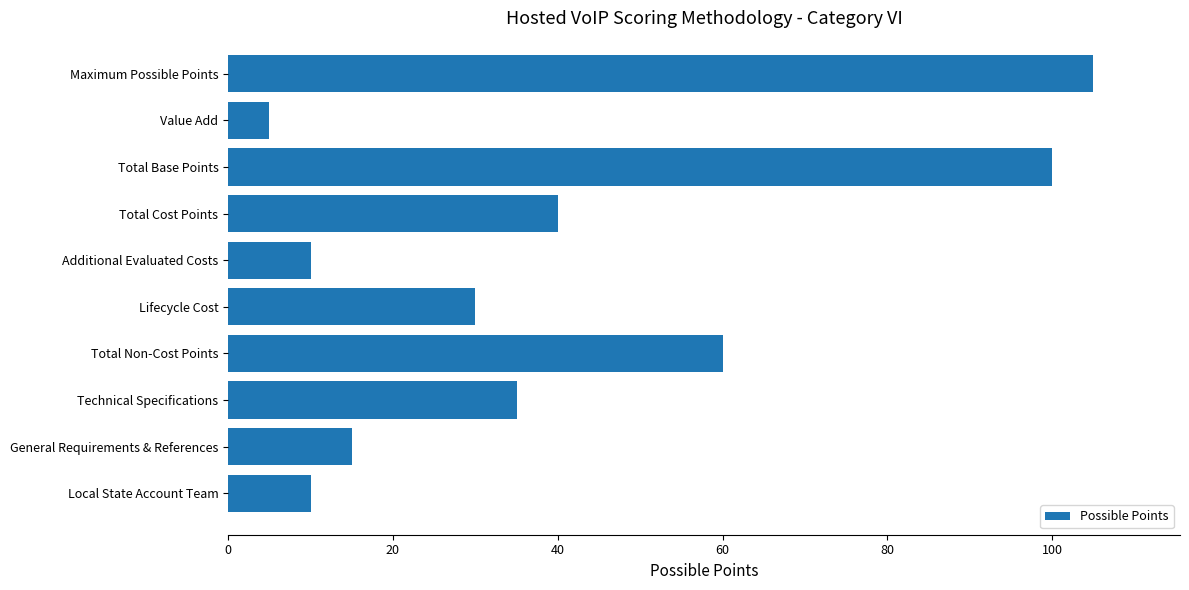

The value at Maximum Possible Points is 105. True or false?

True